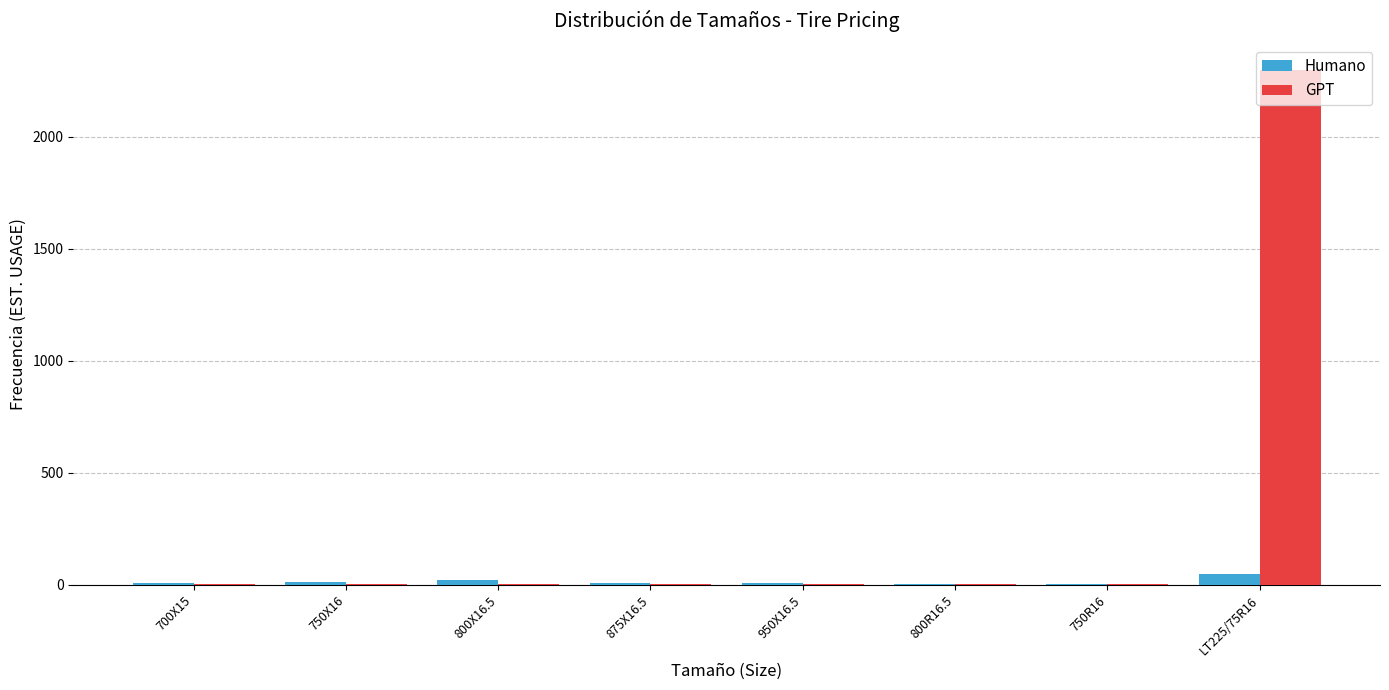

What is the average value of the GPT series?

292